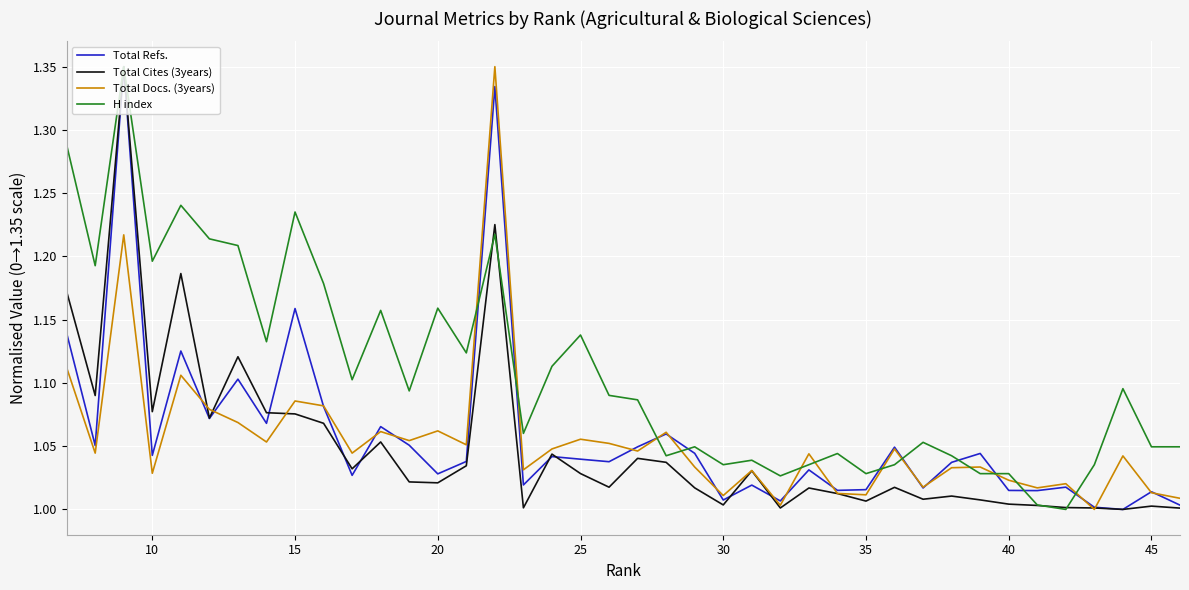

How many times do Total Refs. and H index cross each other?

10